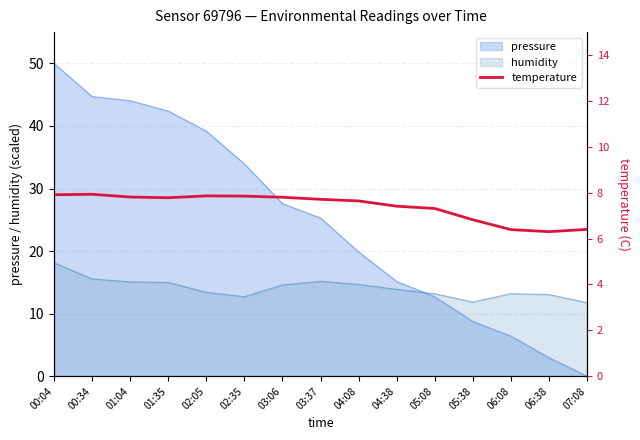

What is the value of the 8th point from the left?

7.7